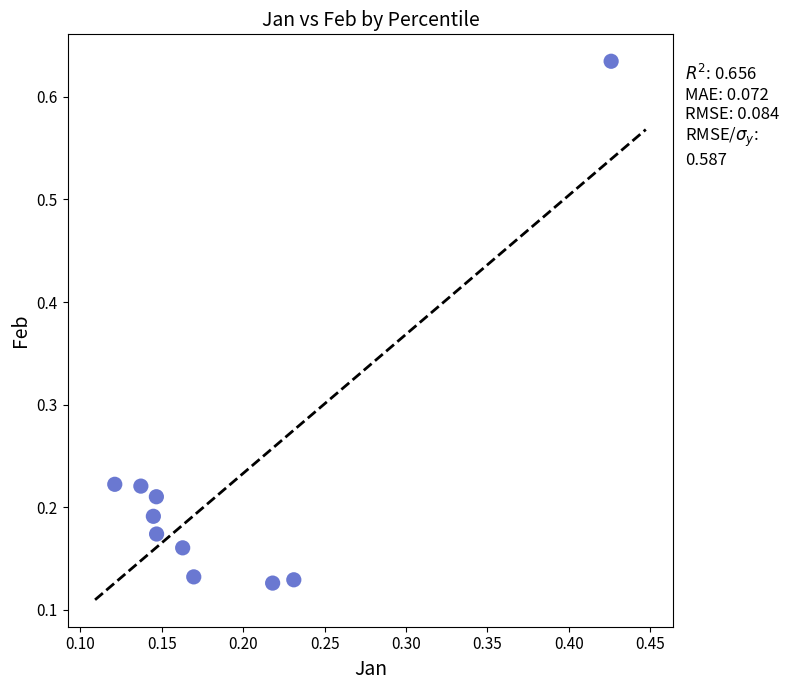

What is the range of X values (max minus min)?

0.3